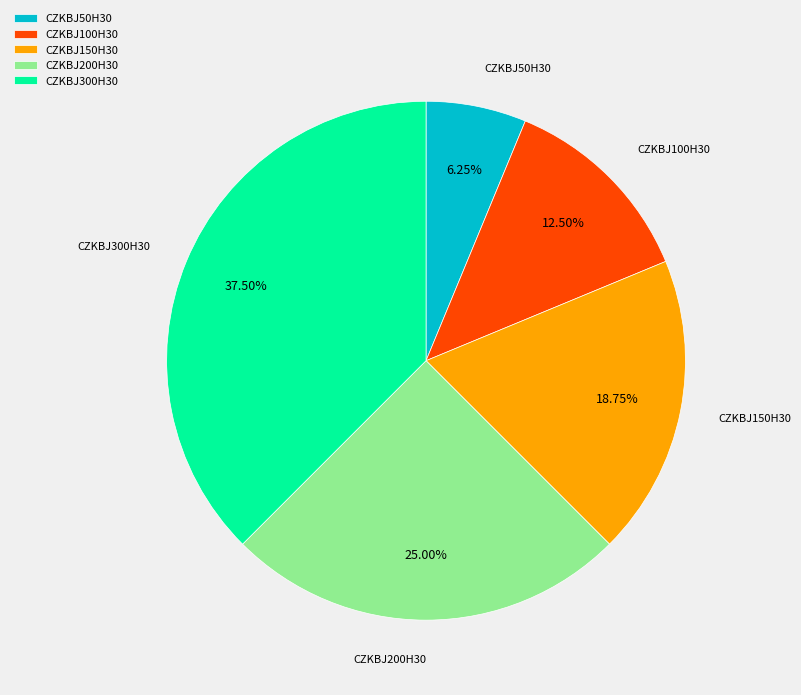

Count the number of slices in the pie.

5